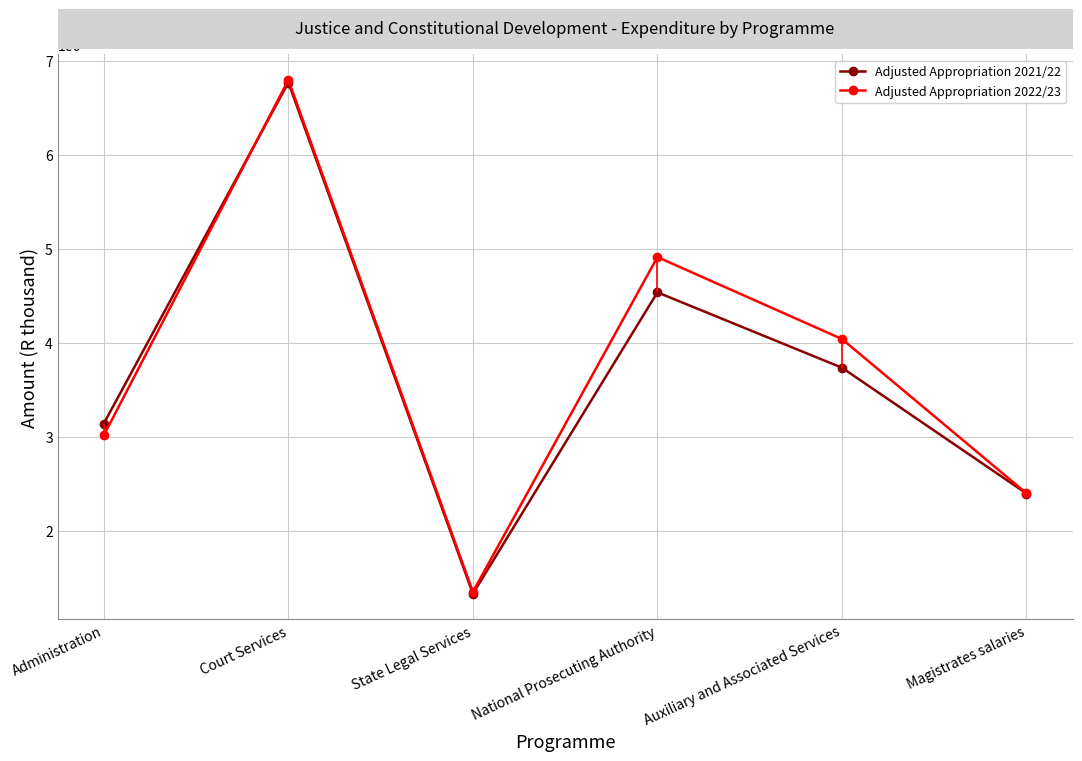

At which label does Adjusted Appropriation 2022/23 first exceed 4039765?

Court Services